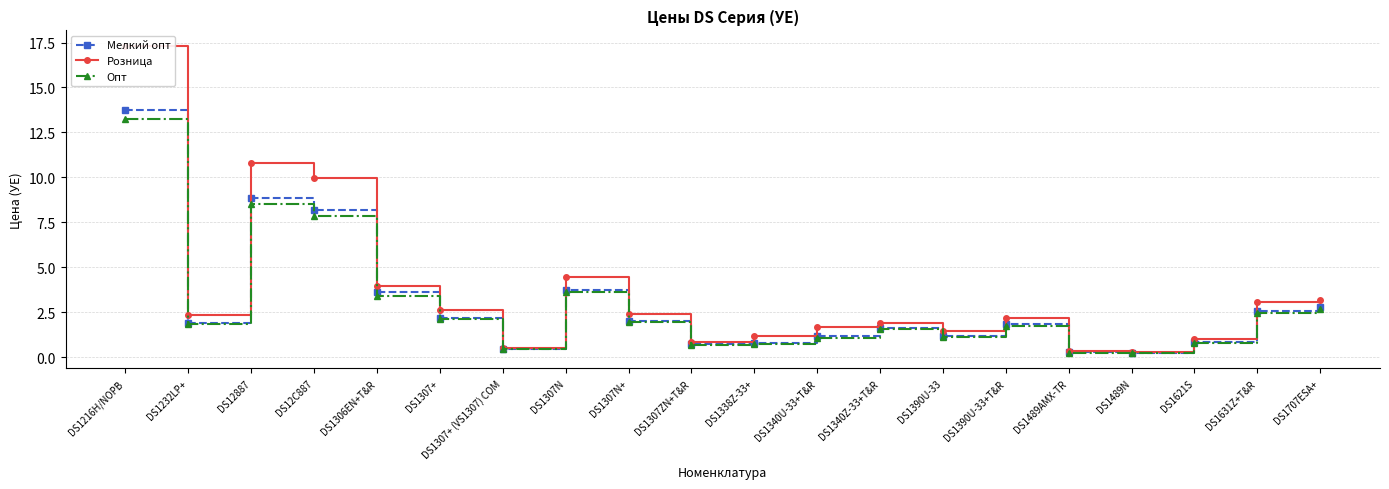

How many data points in Розница are above 2?

11